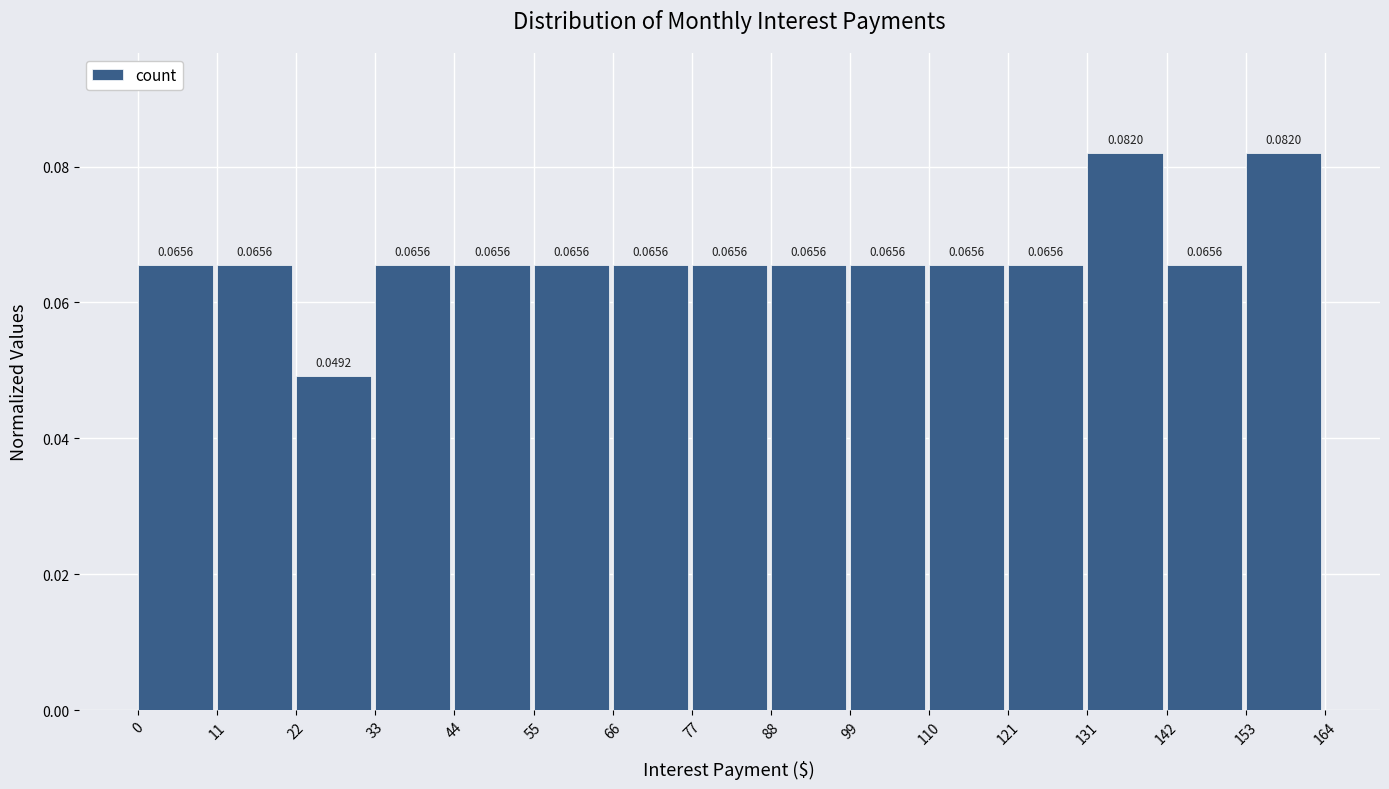

Reading left to right, transcribe this chart: for each bar, give the range it covers on the x-axis and its height.

0 to 11: 0.0656
11 to 22: 0.0656
22 to 33: 0.0492
33 to 44: 0.0656
44 to 55: 0.0656
55 to 66: 0.0656
66 to 77: 0.0656
77 to 88: 0.0656
88 to 99: 0.0656
99 to 110: 0.0656
110 to 121: 0.0656
121 to 131: 0.0656
131 to 142: 0.0820
142 to 153: 0.0656
153 to 164: 0.0820